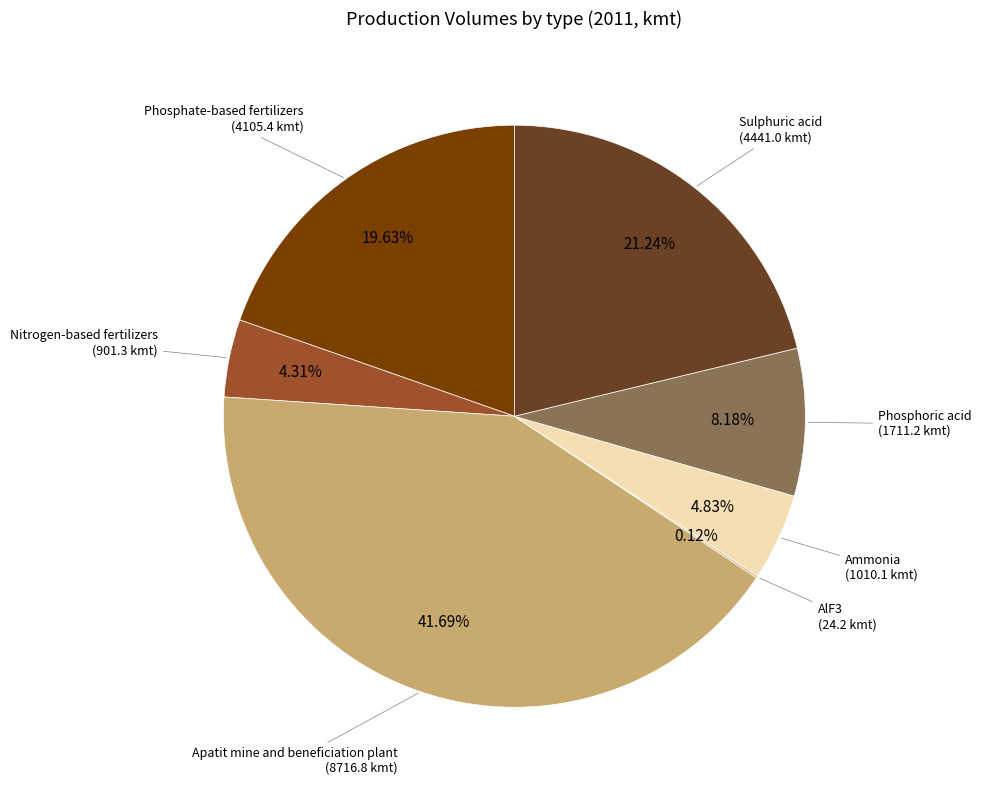

Do Phosphoric acid and Sulphuric acid together represent more than half of the pie?

No